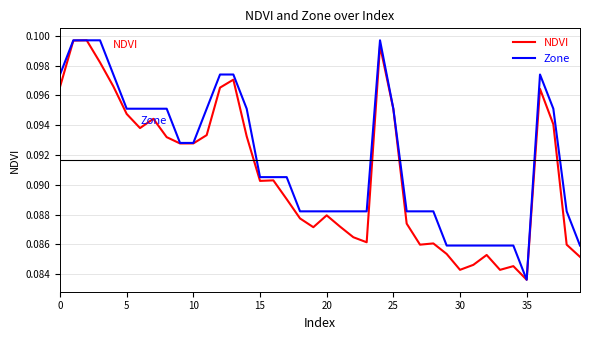

Rank the series by their average value, from highest to lowest.

Zone, NDVI